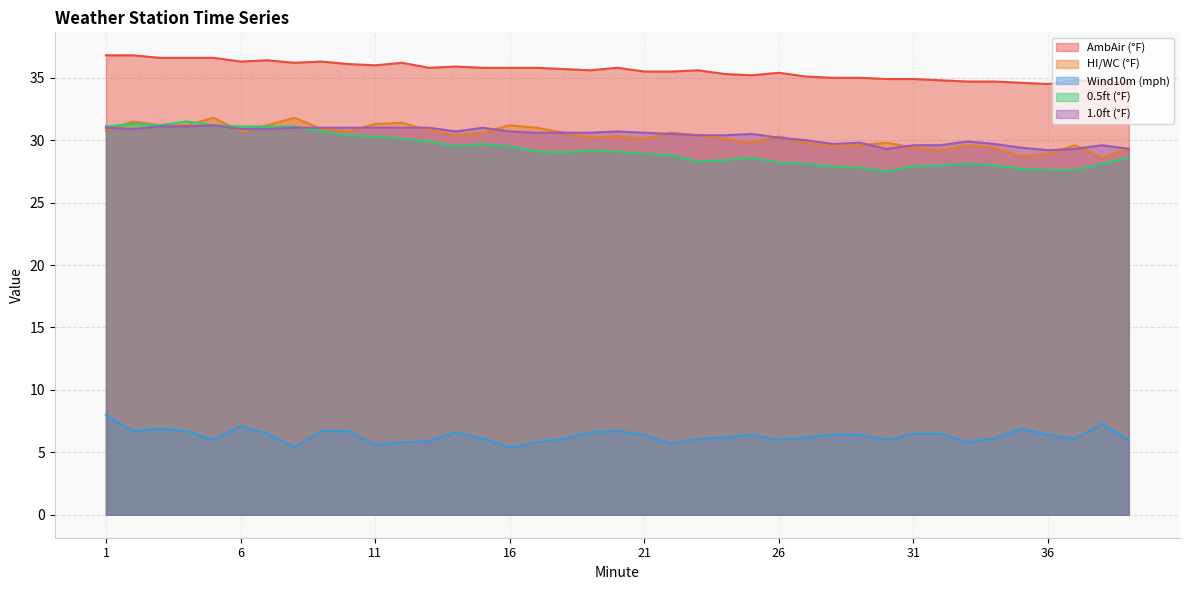

True or false: HI/WC (°F) and Wind10m (mph) cross at least once.

False